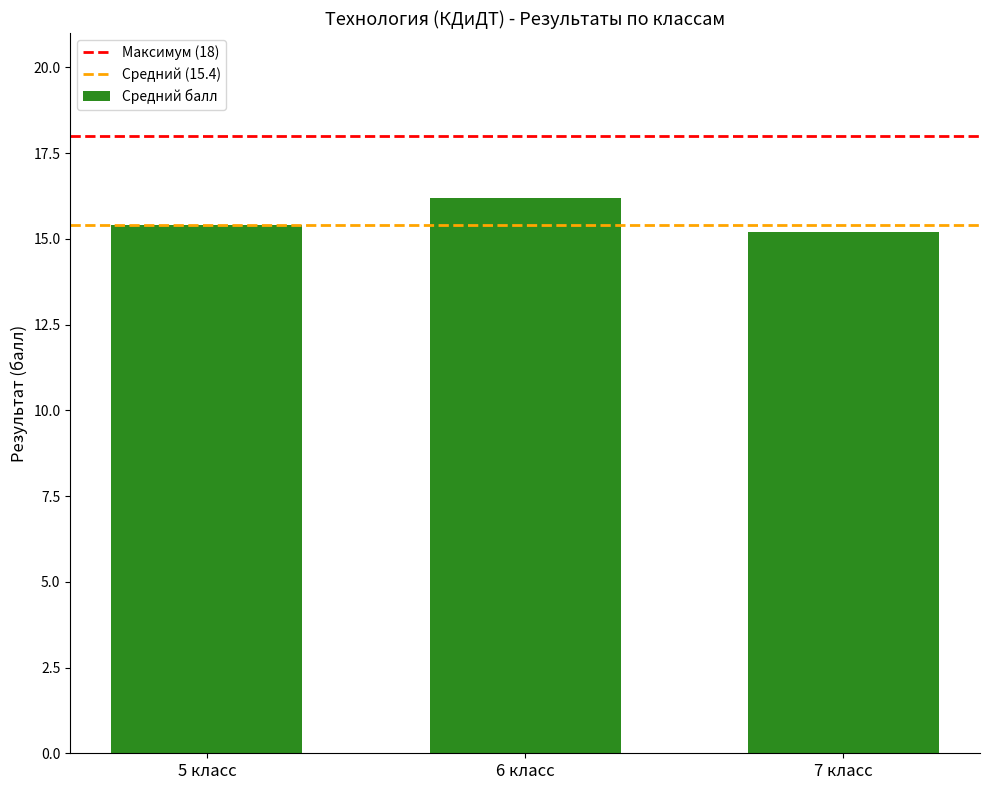

True or false: the data shows 15.4 at 5 класс.

True